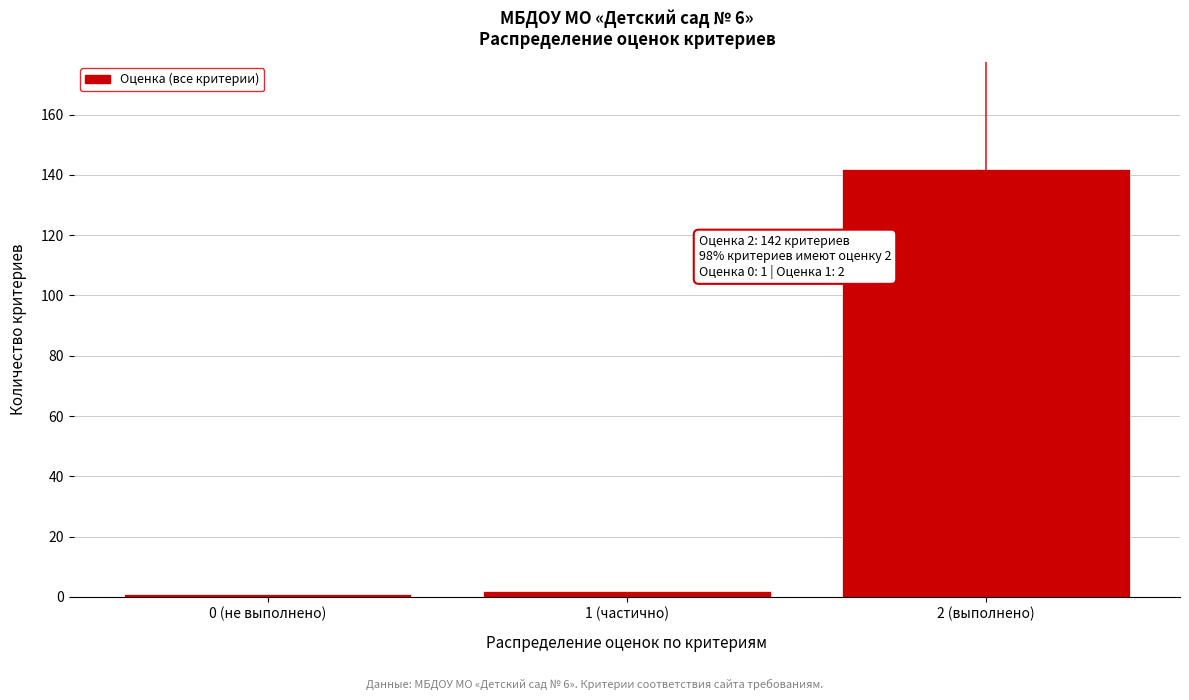

Reading left to right, extract all data points from this chart.

0 (не выполнено)=1	1 (частично)=2	2 (выполнено)=142